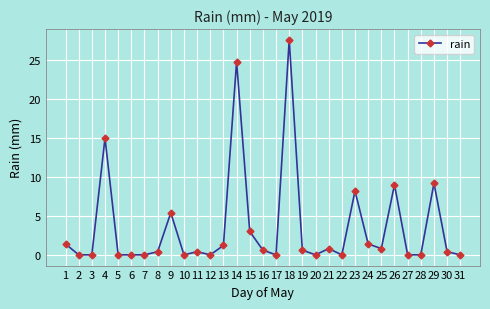

Read the value at 26.

9.0